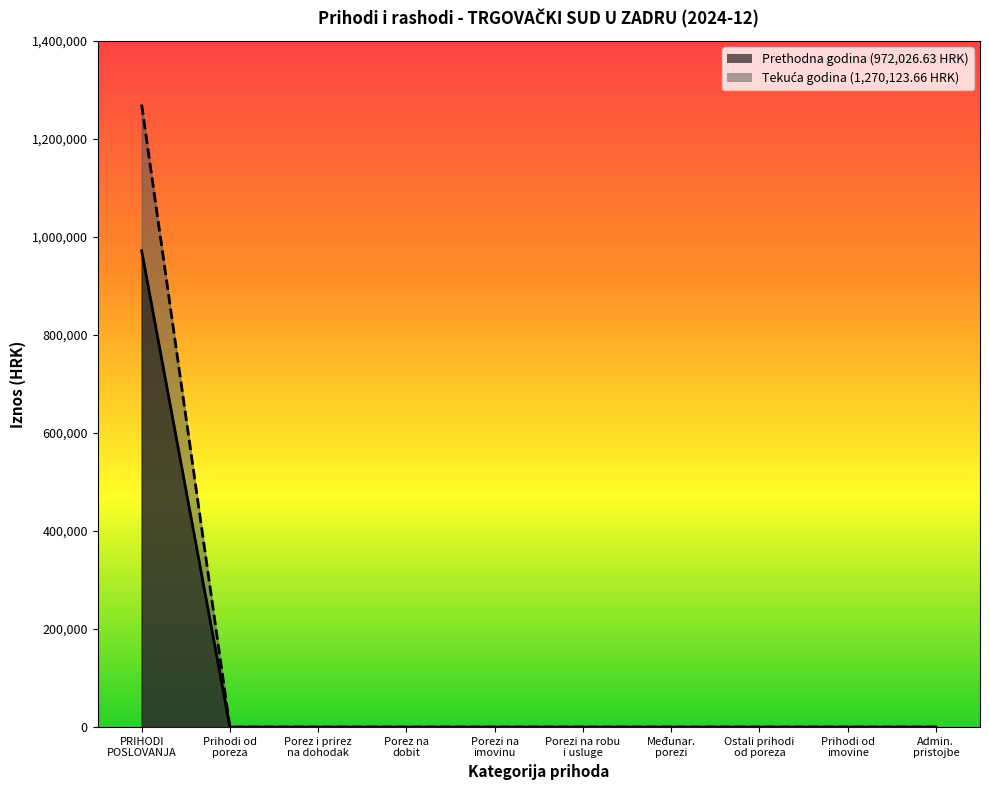

True or false: Ostvareno u izvještajnom razdoblju prethodne godine and Ostvareno u izvještajnom razdoblju tekuće godine intersect in this chart.

False